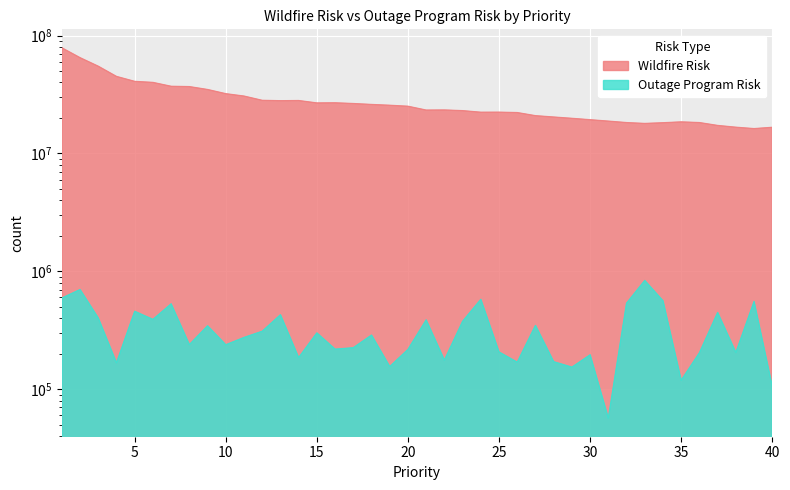

Which category has the lowest value in the Wildfire Risk series?

39